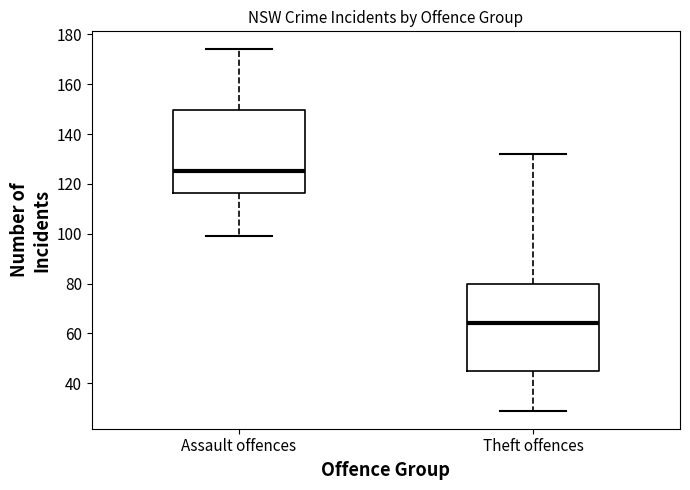

Which box's median line is the highest?

Assault offences